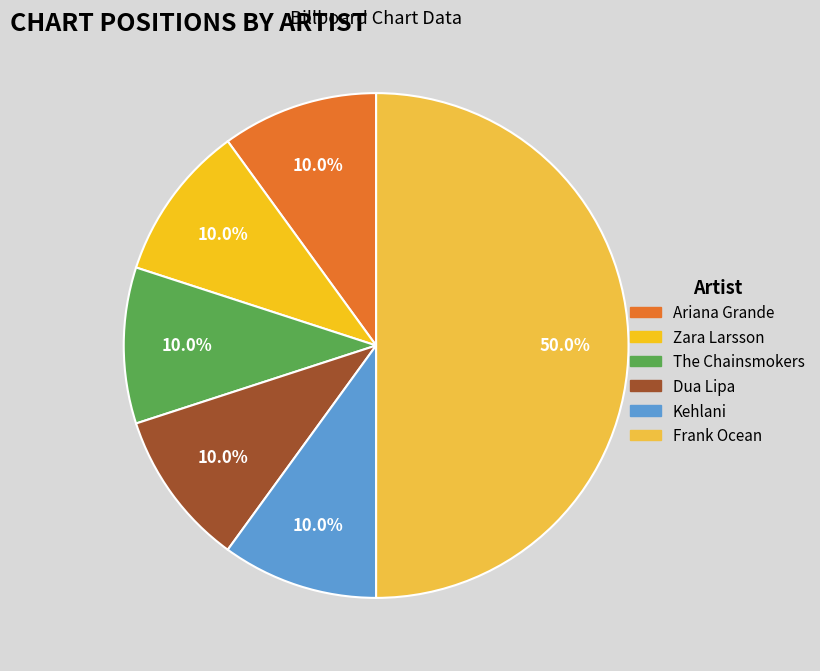

What percentage is the Dua Lipa slice, to the nearest percent?

10%